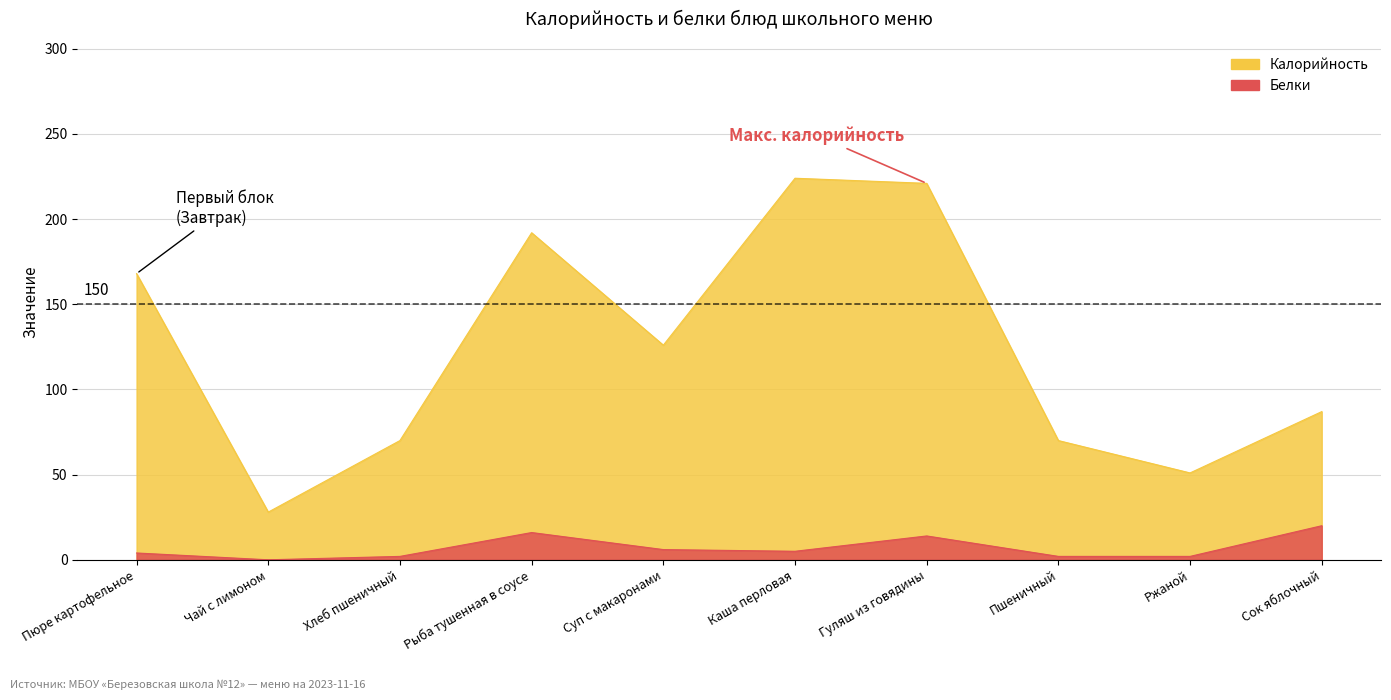

What is the total value across all series at Сок яблочный?

107